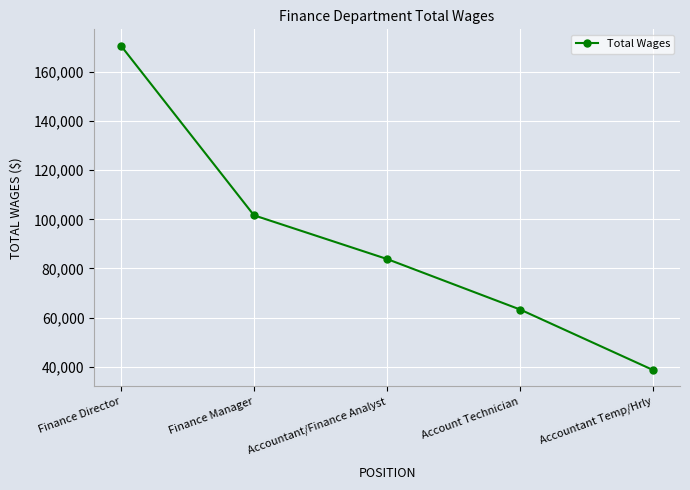

How many categories are shown in the chart?

5